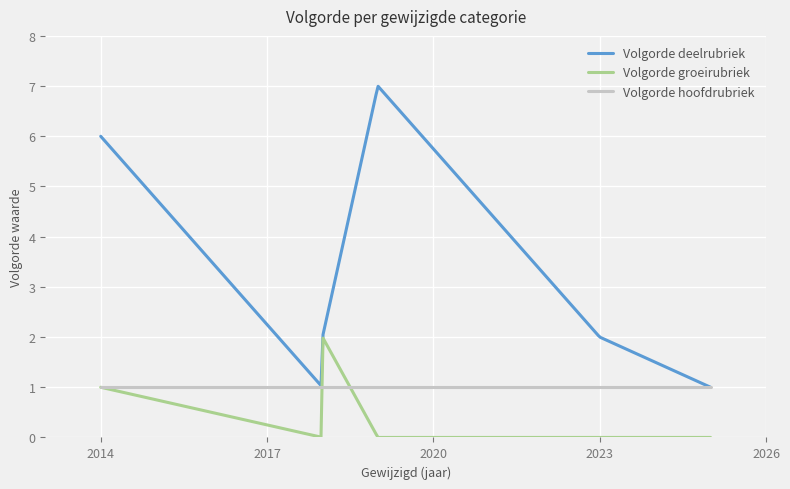

What is the maximum value shown in the chart?

7.0